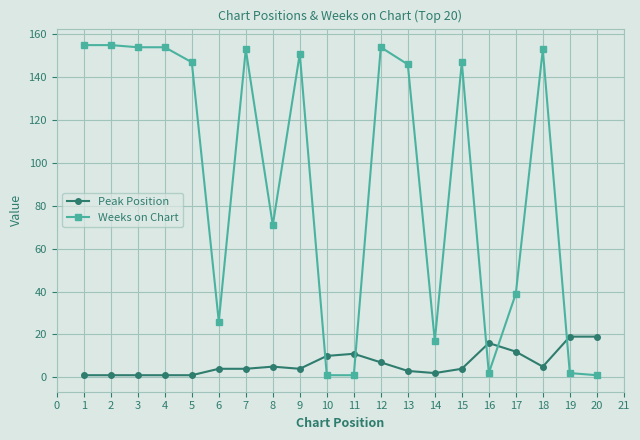

True or false: Weeks on Chart has more than 0 interior local peaks.

True